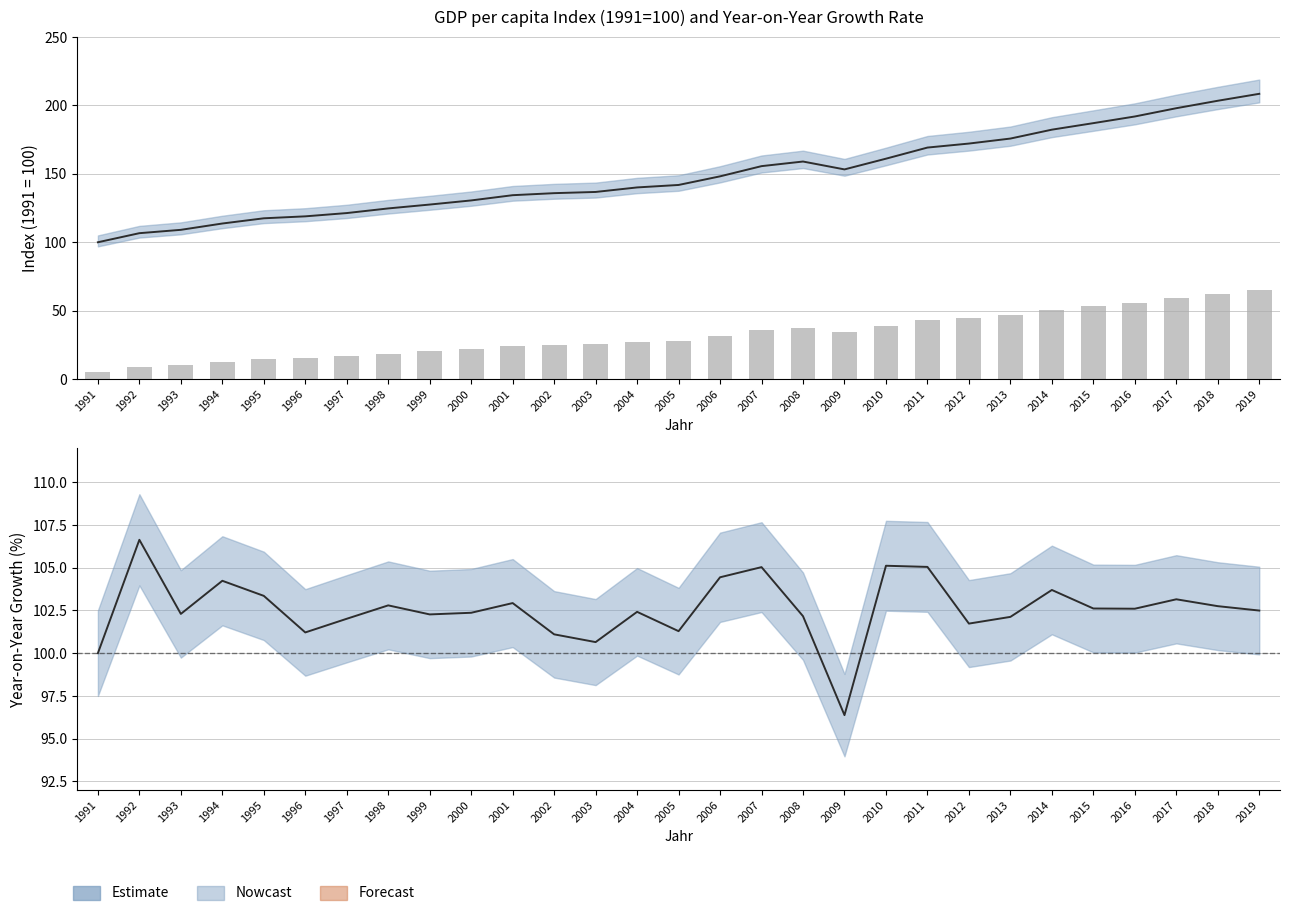

The col_2 series shows 117.5 at 1995. True or false?

True